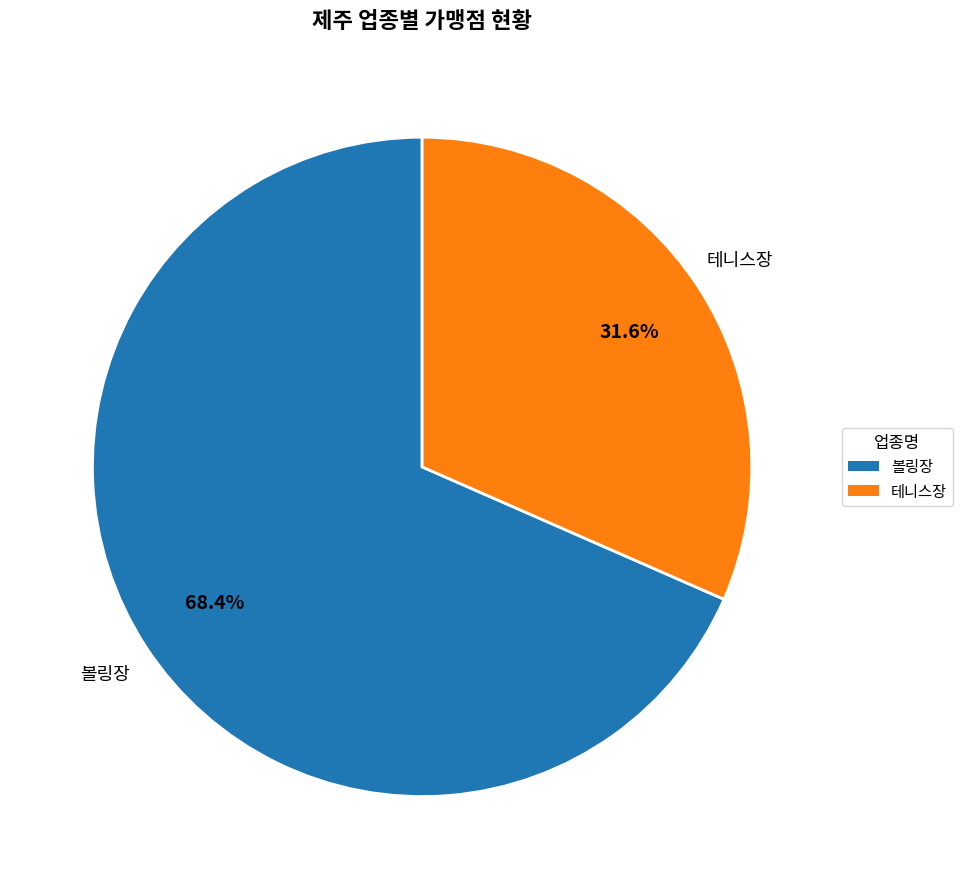

How many slices are in this pie chart?

2